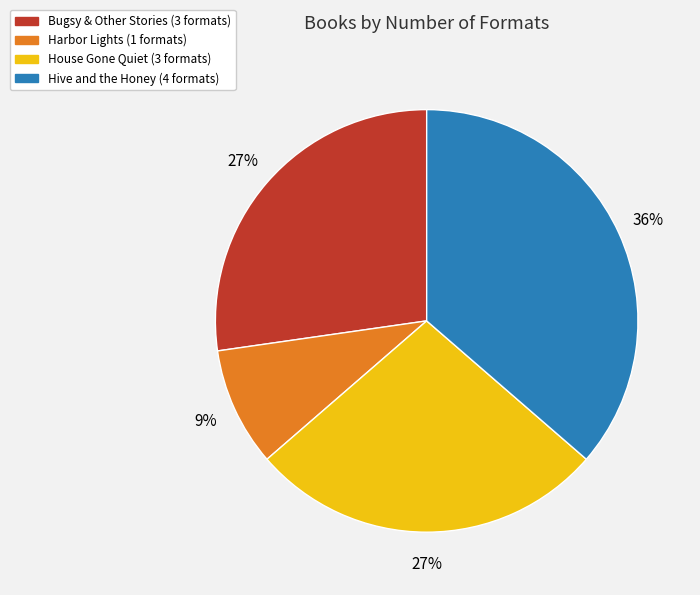

Does any single category account for the majority?

No